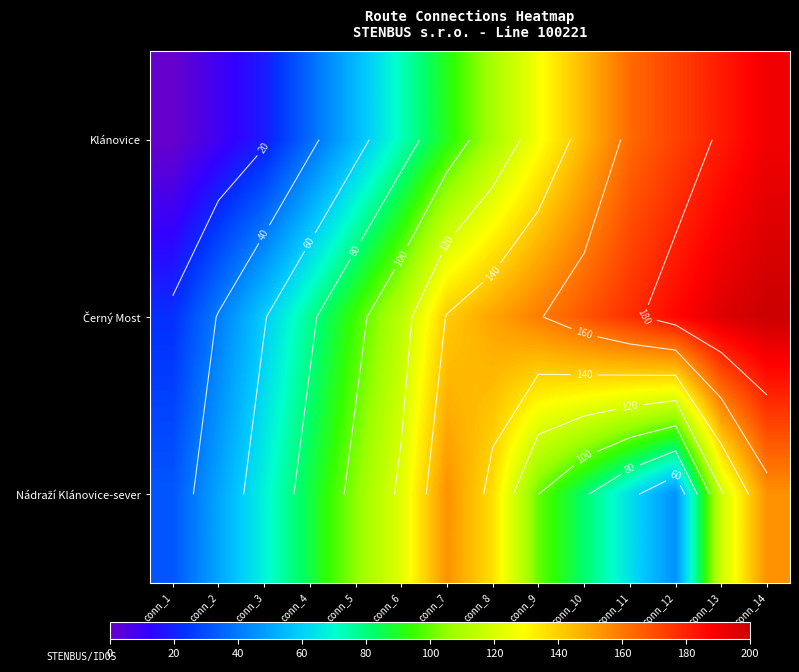

Where does the Klánovice series first go above 109?

conn_8